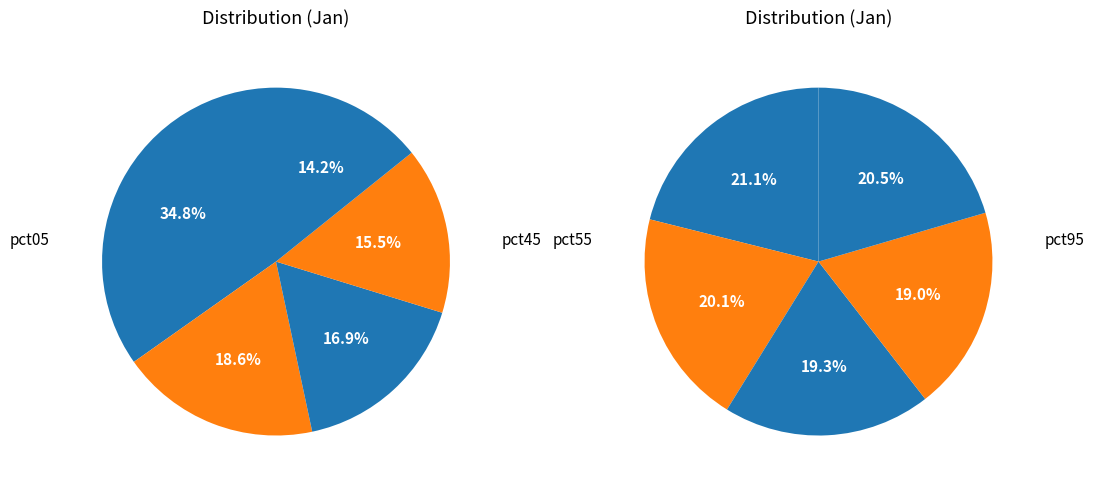

What is the ratio of the value at pct15 to the value at pct85?

1.5